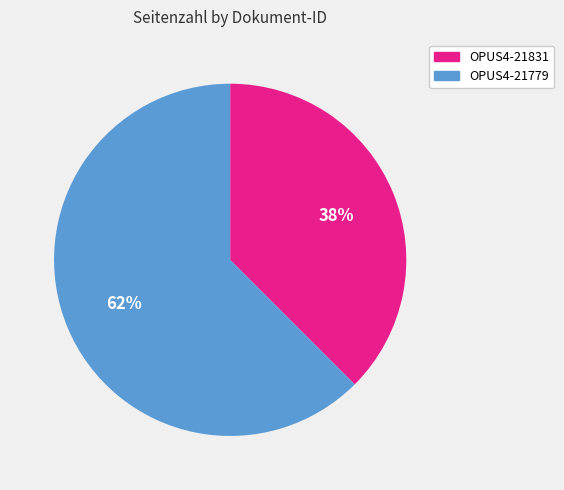

Between OPUS4-21831 and OPUS4-21779, which is larger?

OPUS4-21779